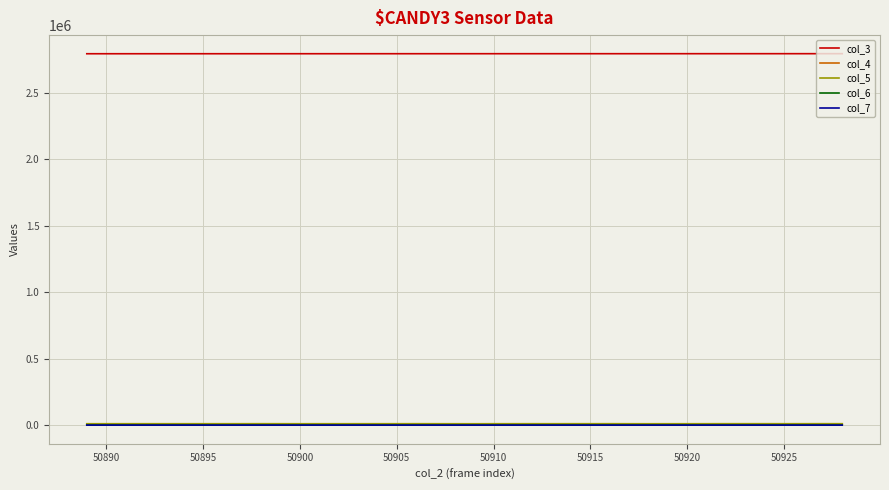

True or false: col_3 and col_7 intersect in this chart.

False